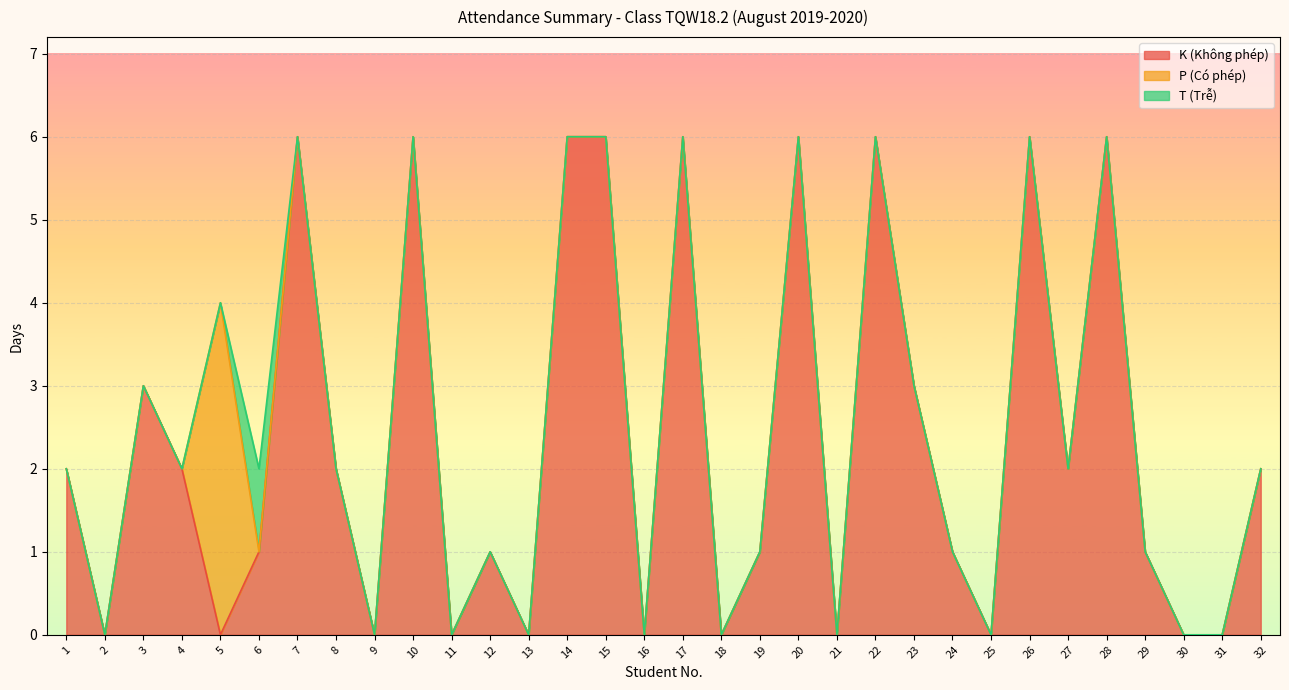

What is the total value across all series at 27?

2